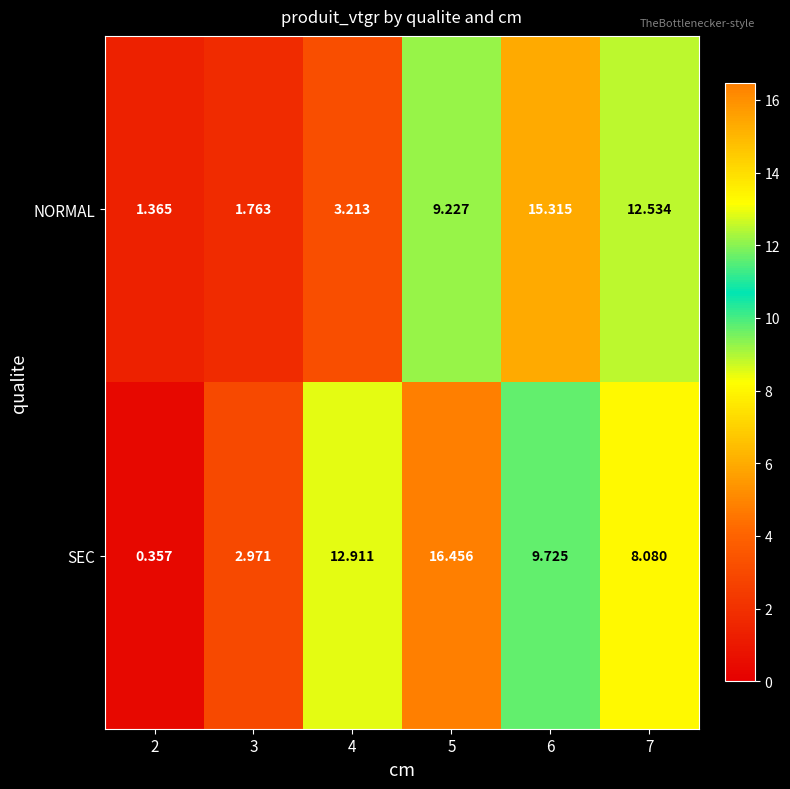

How many distinct data groups are displayed?

2